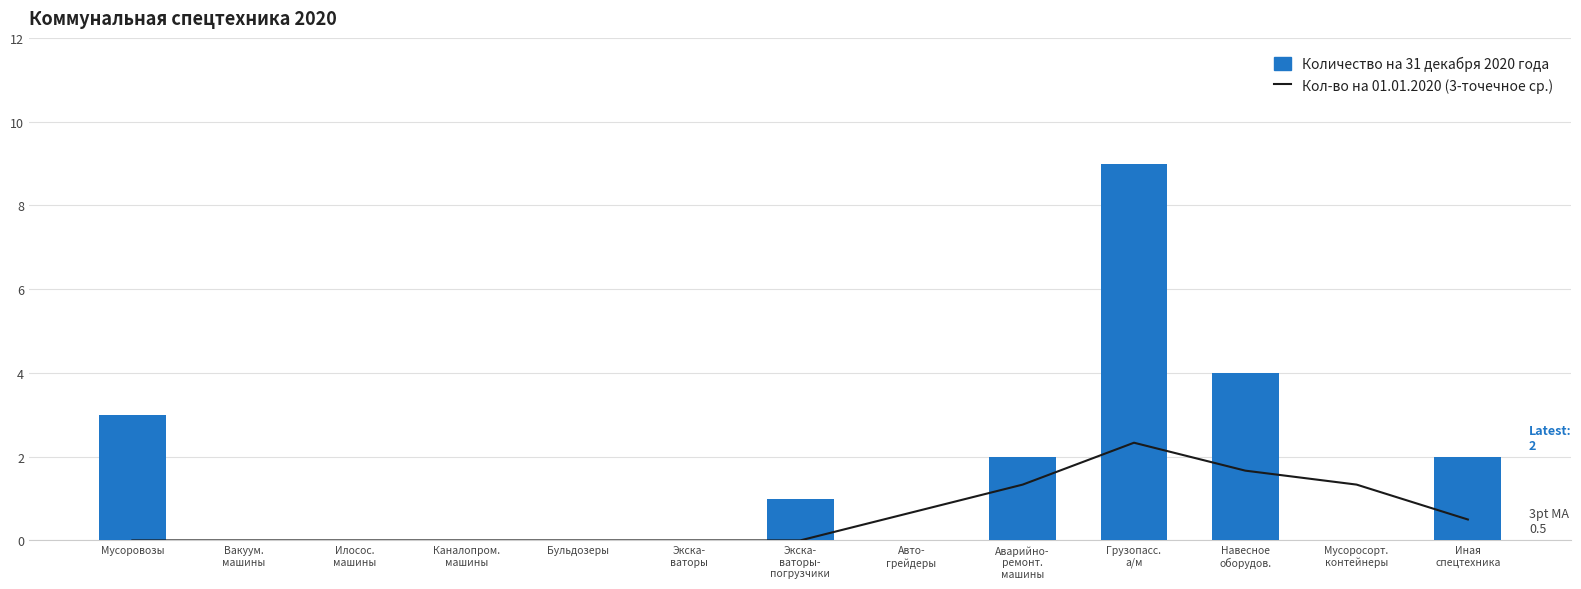

At which category is the sum across all series the highest?

Грузопасс.
а/м